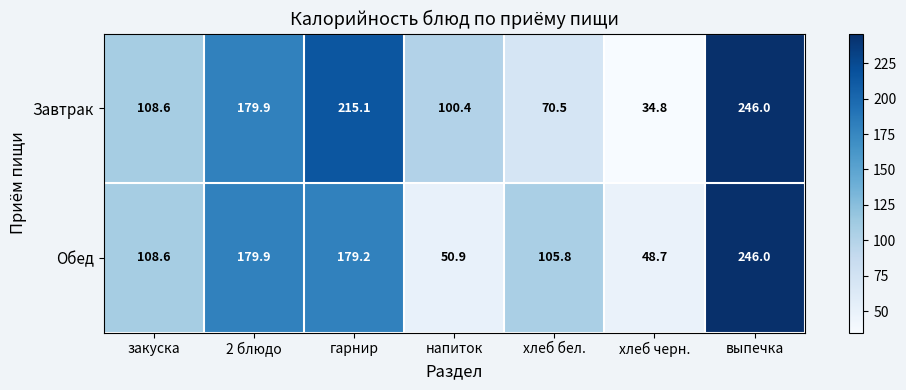

Count the number of data series in this chart.

2